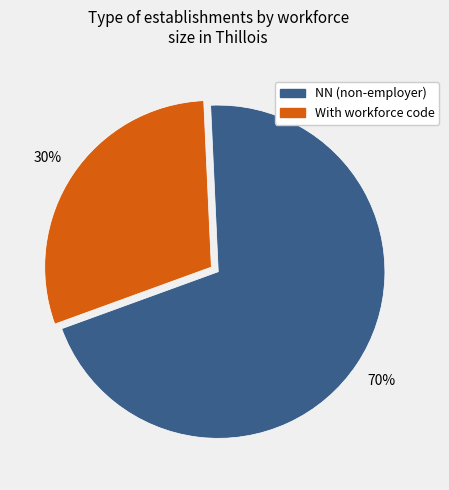

To the nearest percent, what is the average slice percentage?

50%